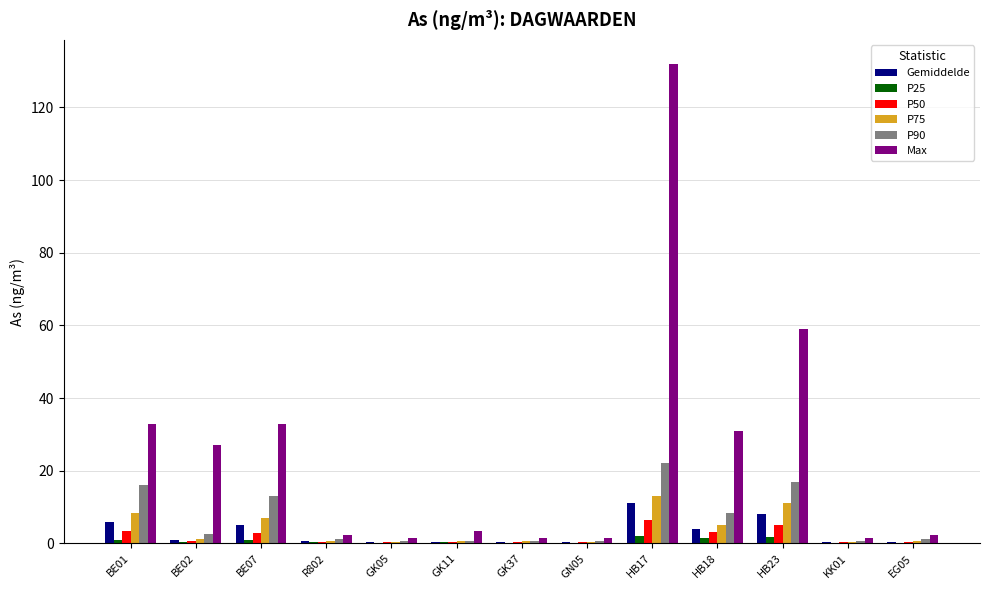

What is the sum of all P90 values?

84.7